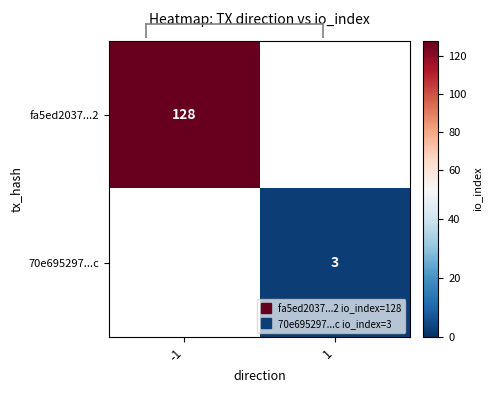

Rank the series by their maximum value, from highest to lowest.

fa5ed2037...2, 70e695297...c